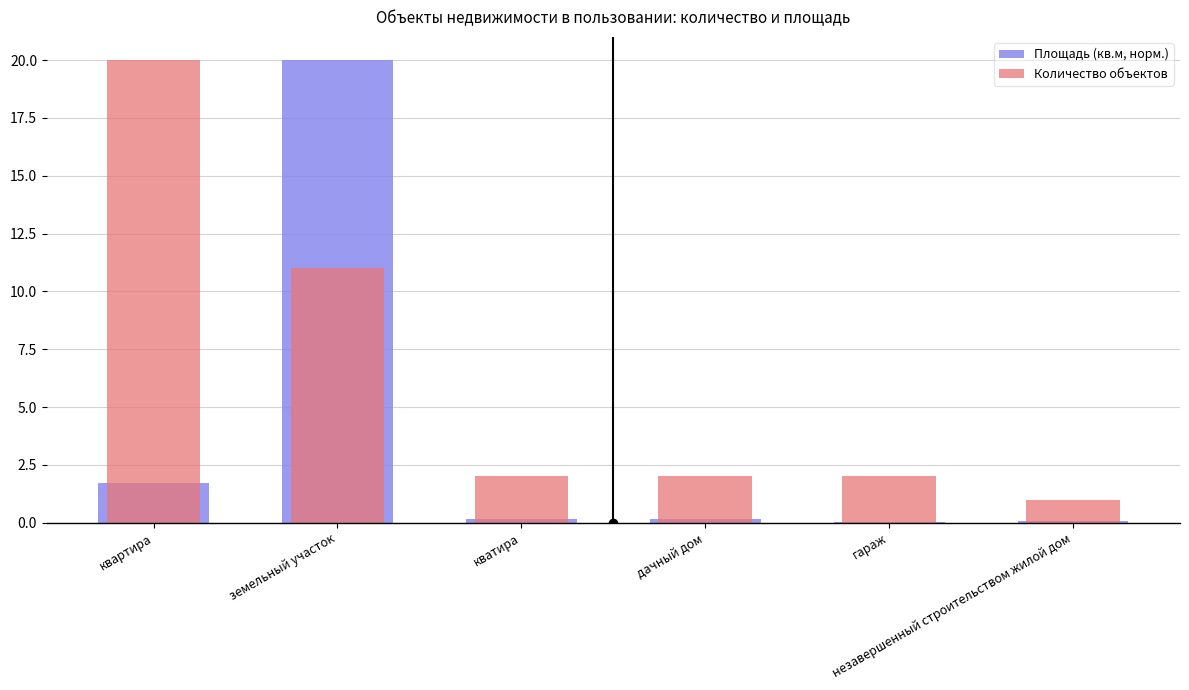

What is the approximate value of Количество объектов at кватира?

2.0